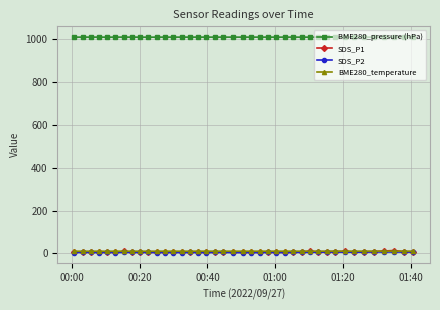

Which series has the largest total across all categories?

BME280_pressure (hPa)